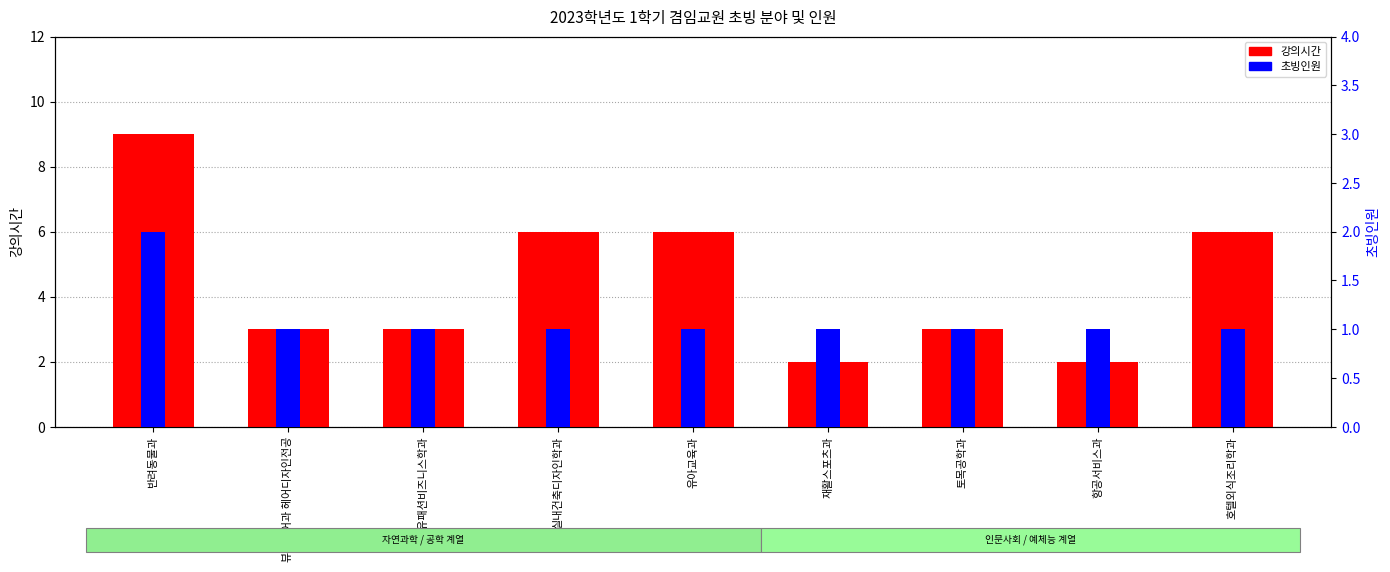

What position from the right is 토목공학과?

3